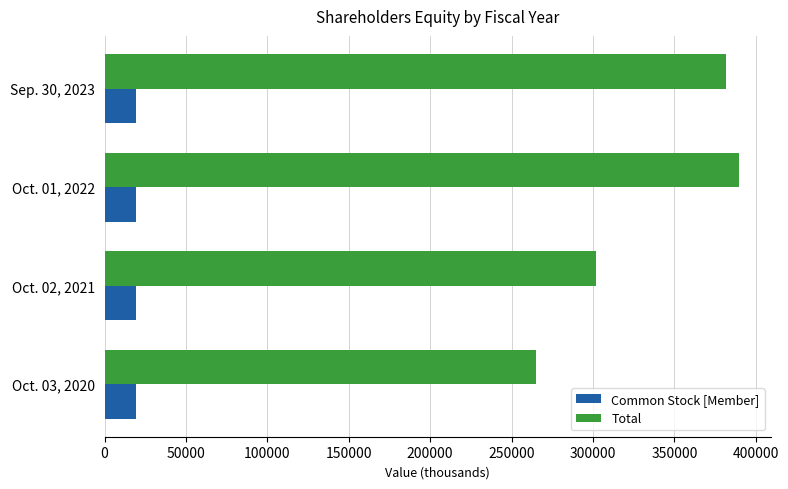

Which series has the largest total across all categories?

Total